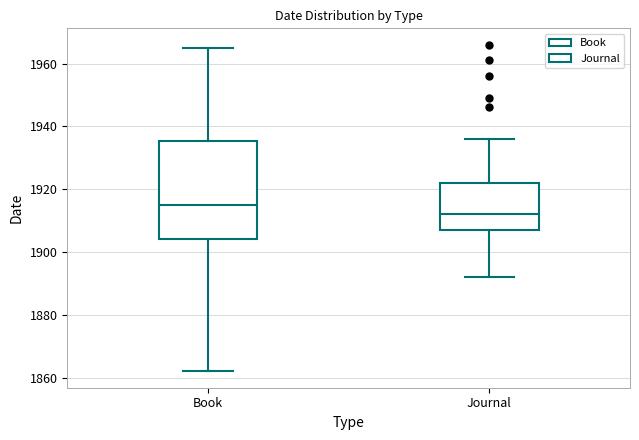

Reading left to right, read every box against the y-axis: the position of its median line, the range the box covers, and the ends of its whiskers. The values are not printed on the chart, so give them approximately, as read against the axis.

Book: median 1916, box 1904 to 1936, whiskers 1862 to 1966
Journal: median 1912, box 1908 to 1922, whiskers 1892 to 1936